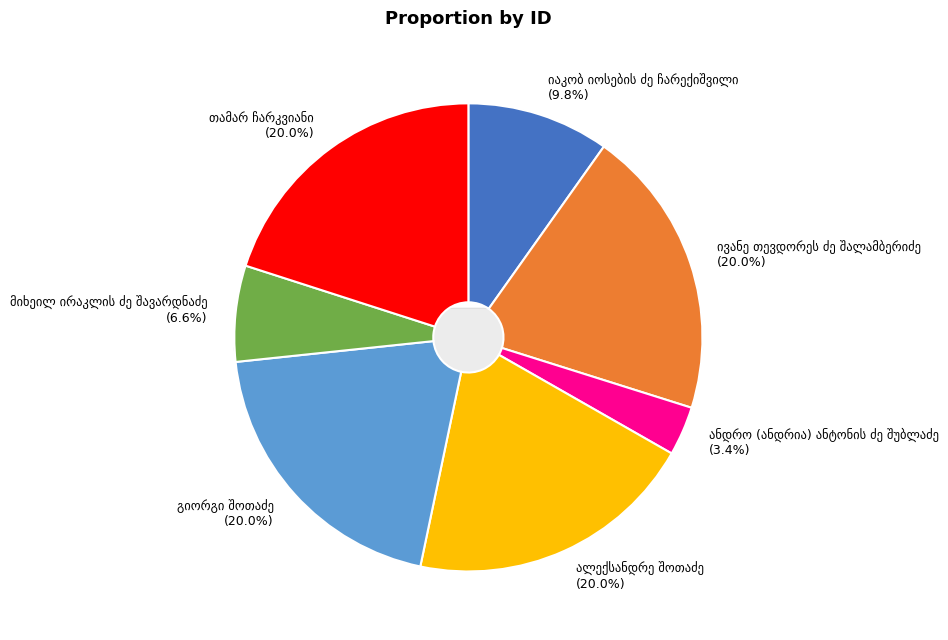

What percentage is the ივანე თევდორეს ძე შალამბერიძე slice, to the nearest percent?

20%